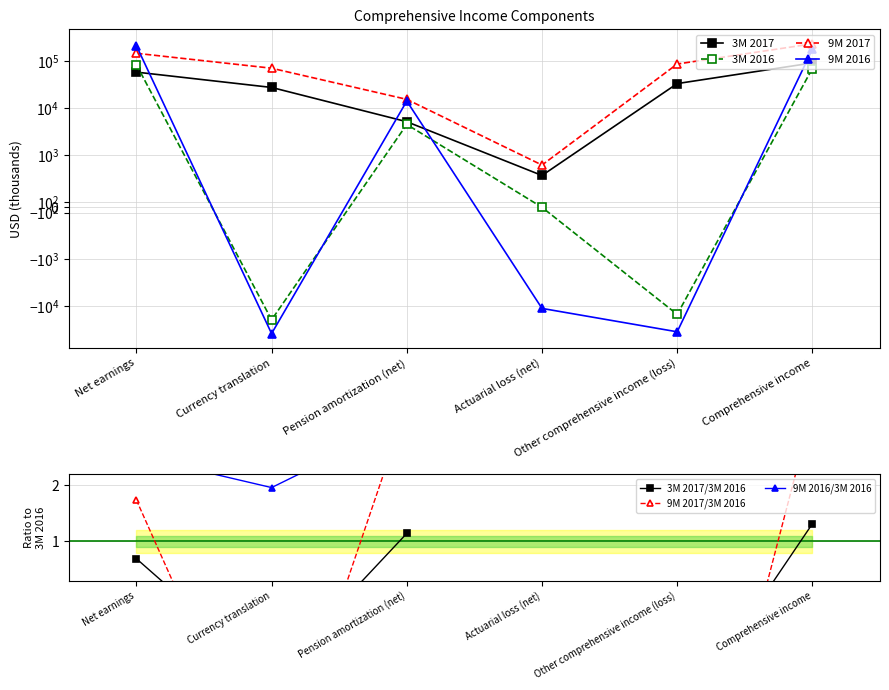

In 3M 2017, how many points are lower than both neighbors (excluding endpoints)?

1